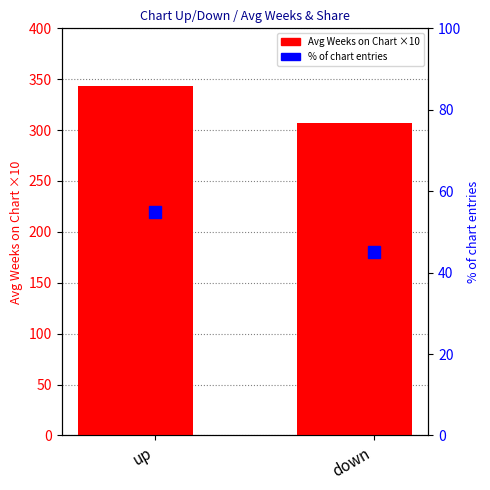

Reading left to right, extract all data points from this chart.

Avg Weeks on Chart ×10: 343.2	306.7
% of chart entries: 55.0	45.0